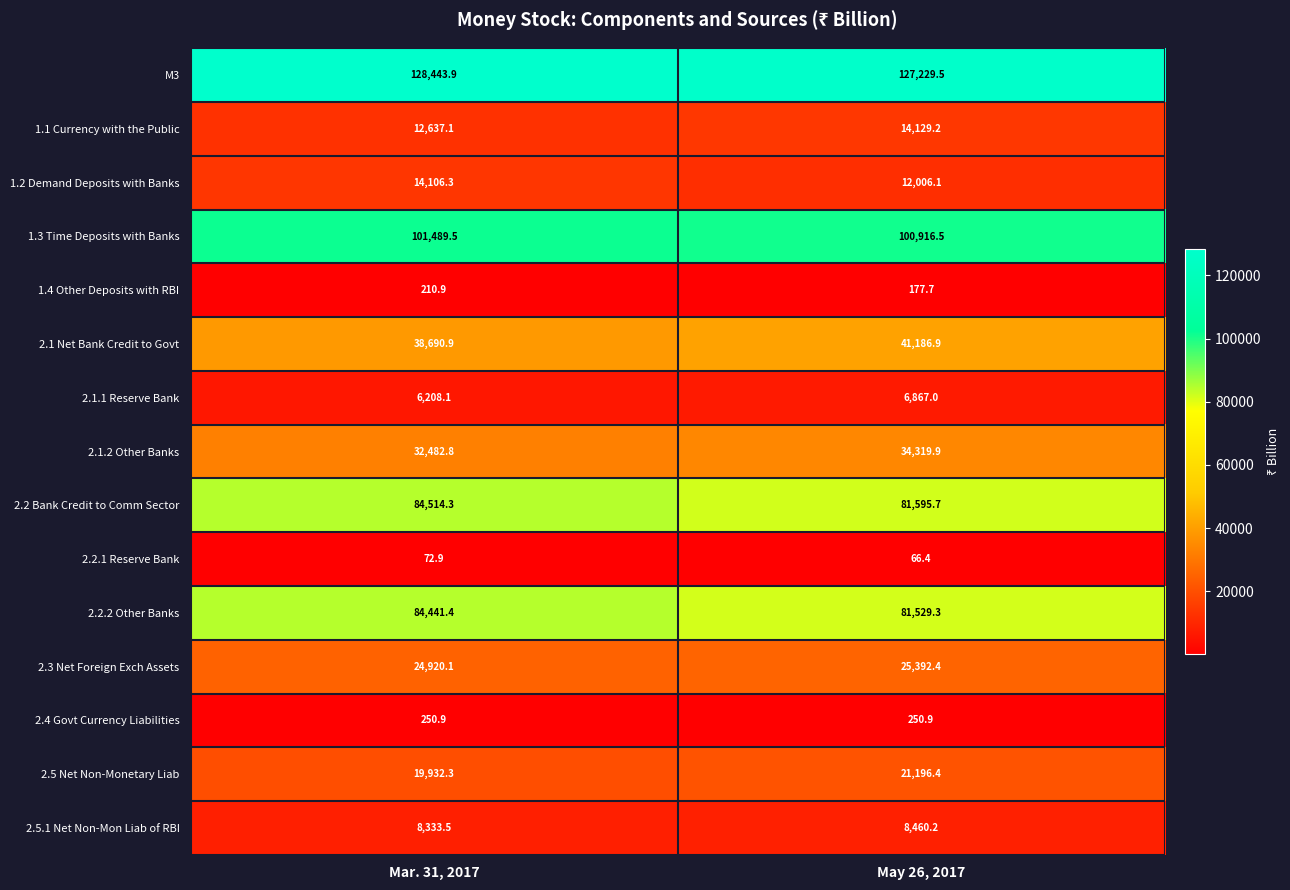

Which label corresponds to the largest value in the chart?

Mar. 31, 2017